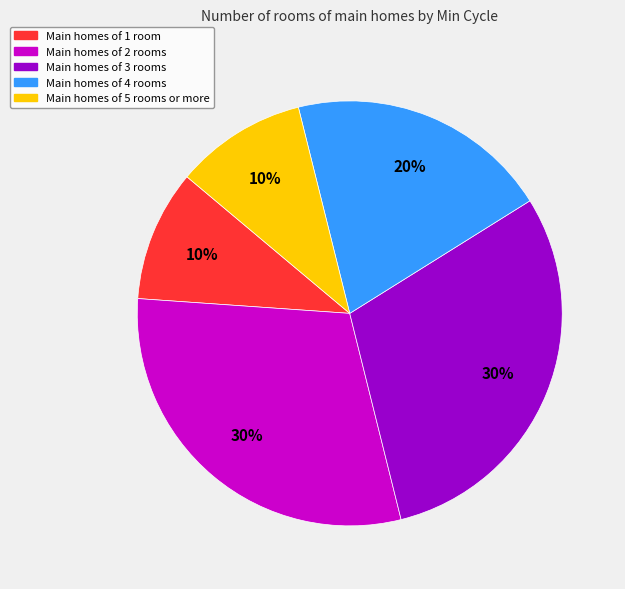

Is Main homes of 1 room the majority of the pie?

No